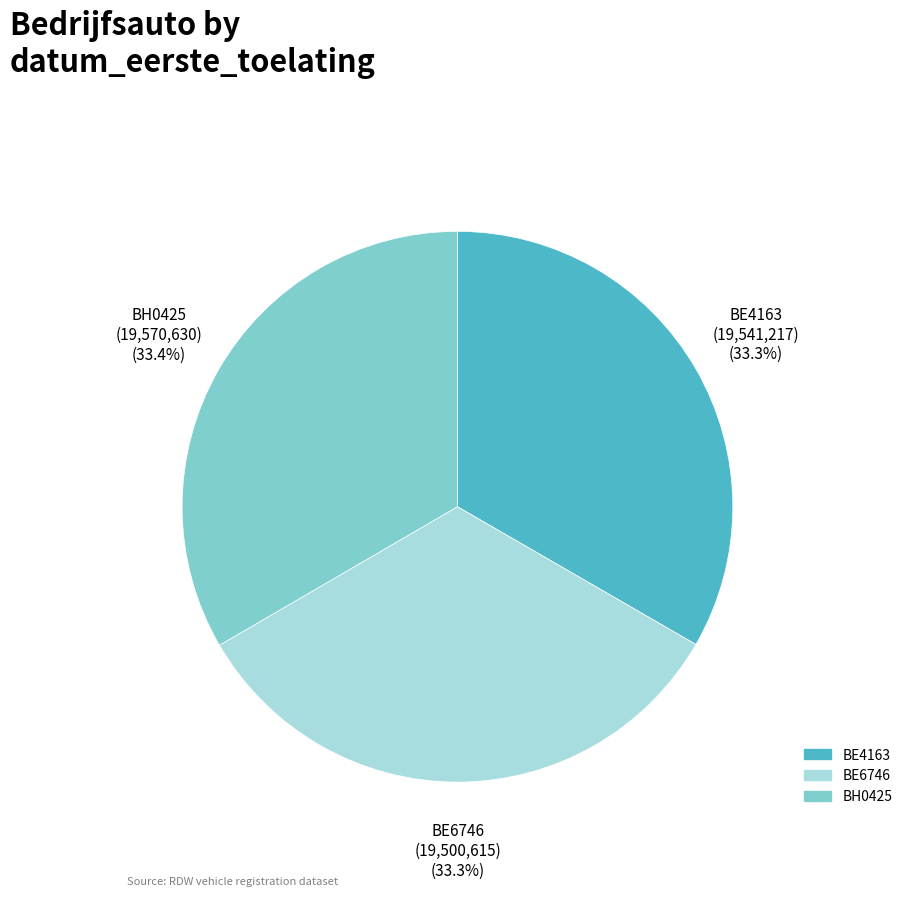

The BE6746 slice represents 33% of the pie. True or false?

True